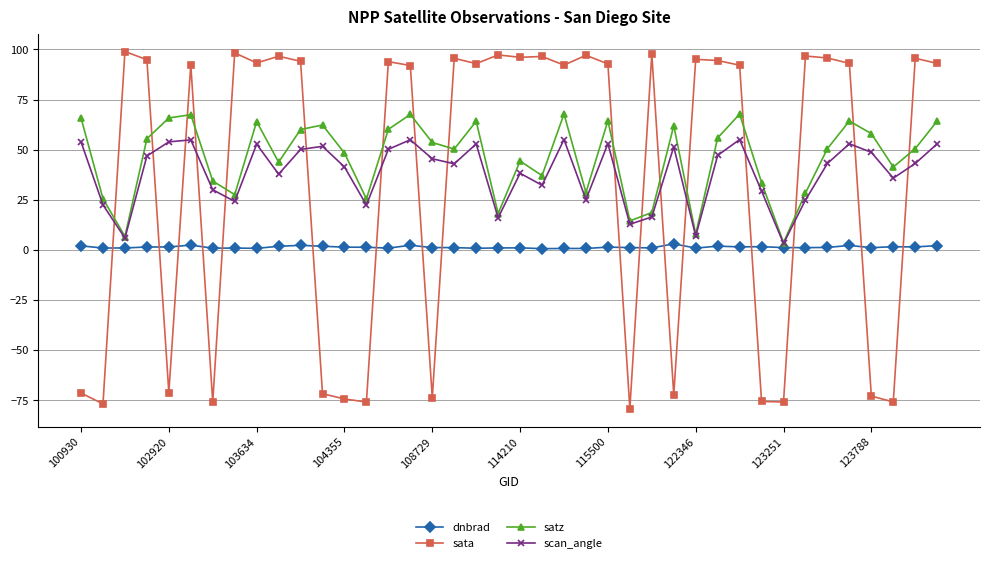

True or false: dnbrad and satz intersect in this chart.

False